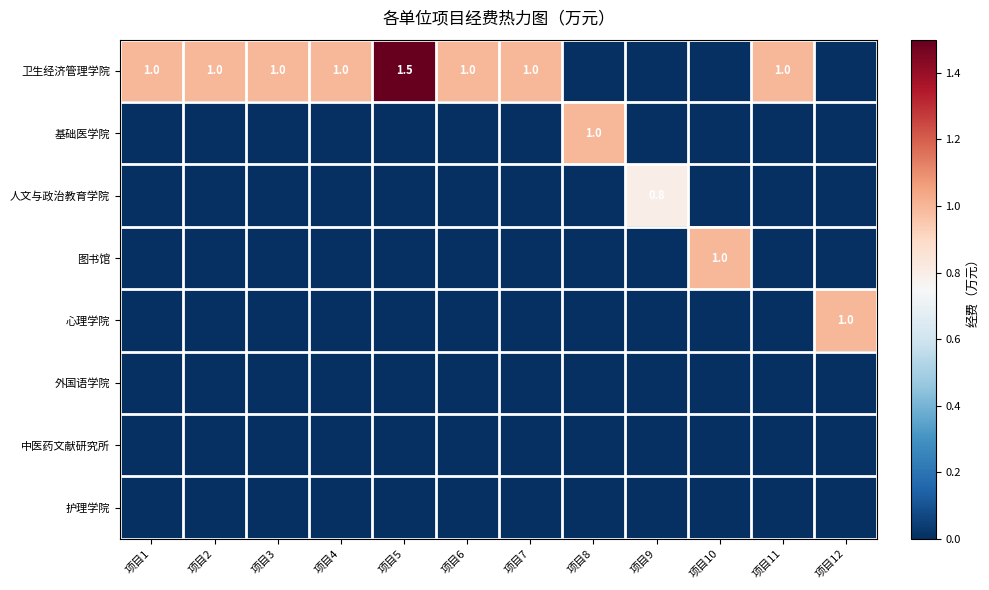

The 卫生经济管理学院 series shows 1.0 at 项目3. True or false?

True